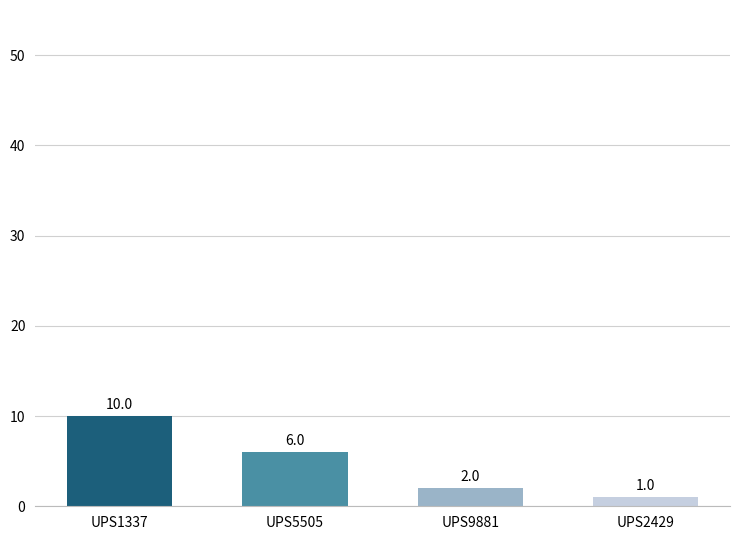

What is the minimum value shown in the chart?

1